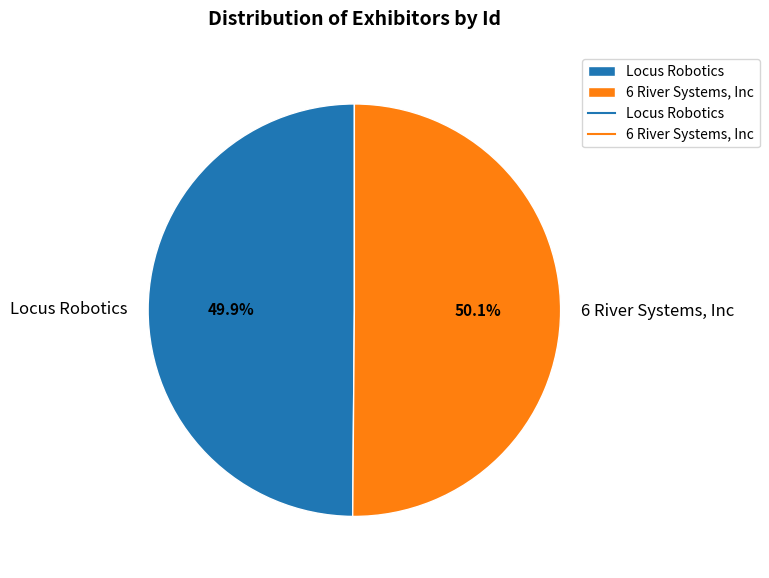

What is the ratio of the value at Locus Robotics to the value at 6 River Systems, Inc?

1.0